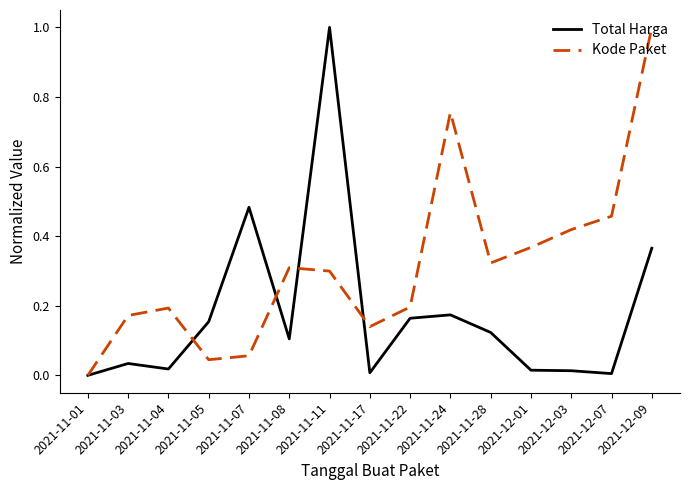

True or false: Kode Paket has a value of 0.3 at 2021-11-04.

False